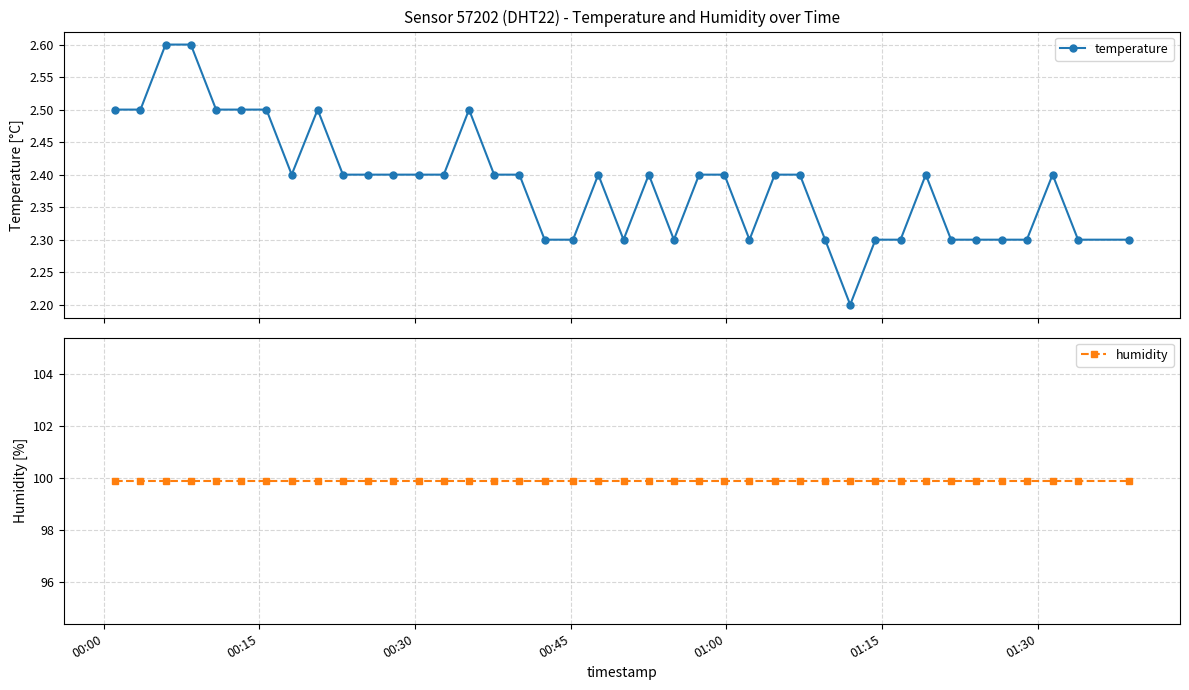

True or false: humidity and temperature intersect in this chart.

False